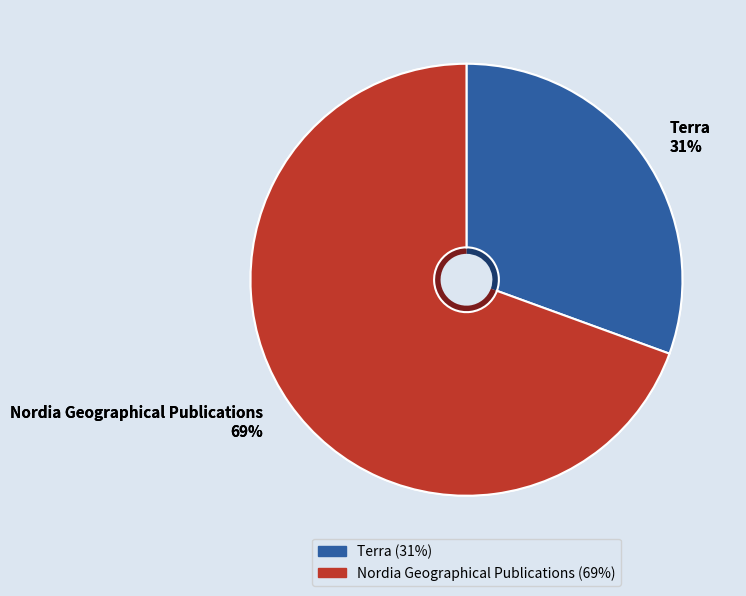

Rank the categories by value from lowest to highest.

Terra, Nordia Geographical Publications